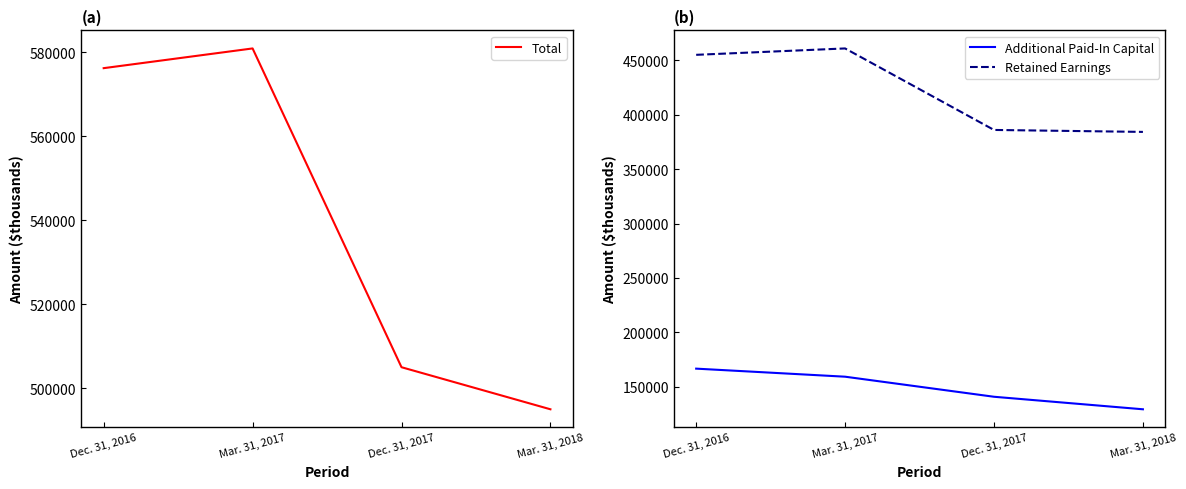

What is the highest value of the Additional Paid-In Capital series?

166598